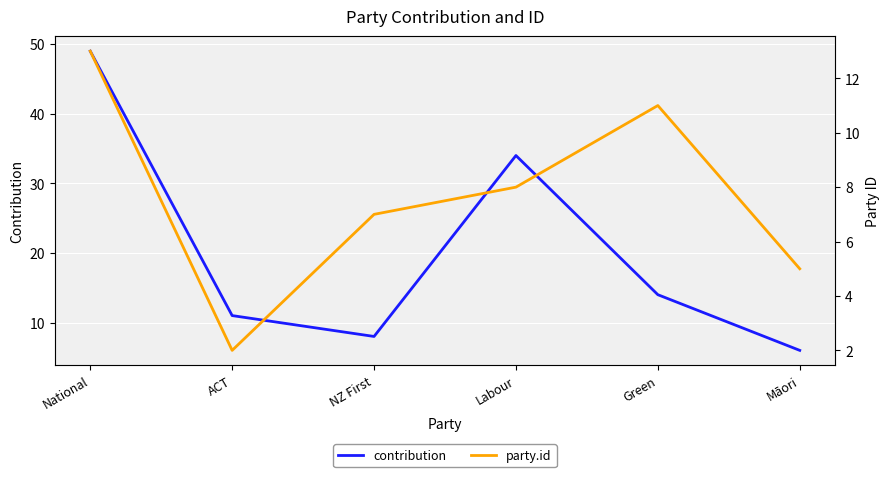

Rank the categories by party.id value from highest to lowest.

National, Green, Labour, NZ First, Māori, ACT